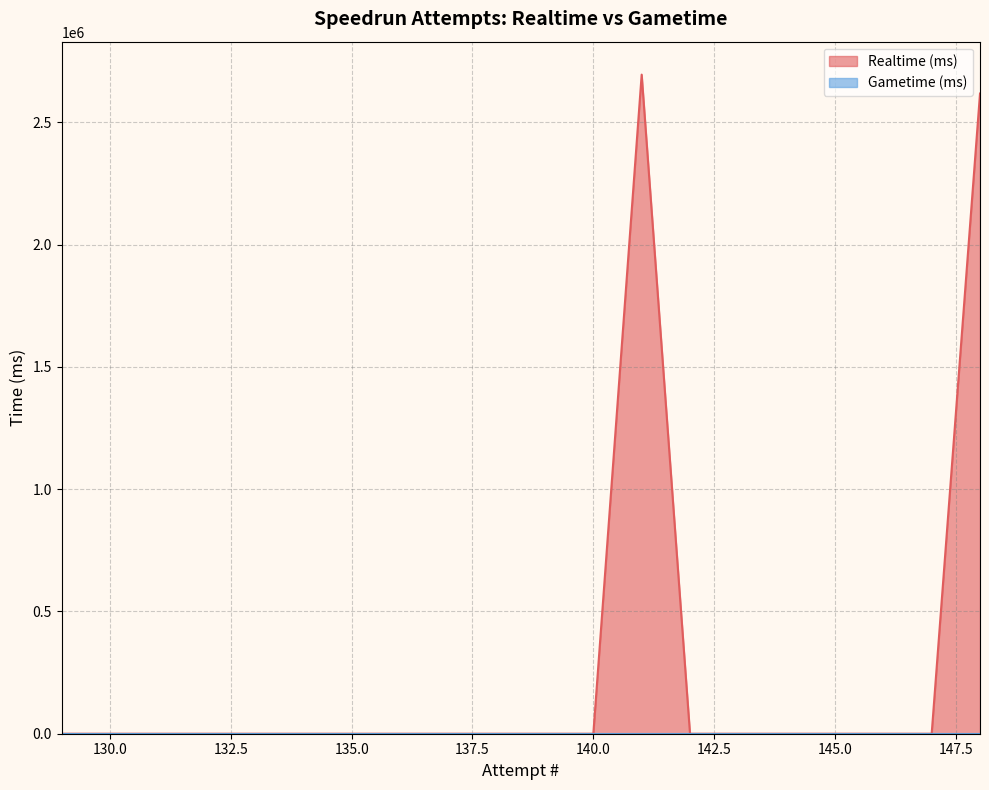

Where is the data nearest to the value 1347501?

148